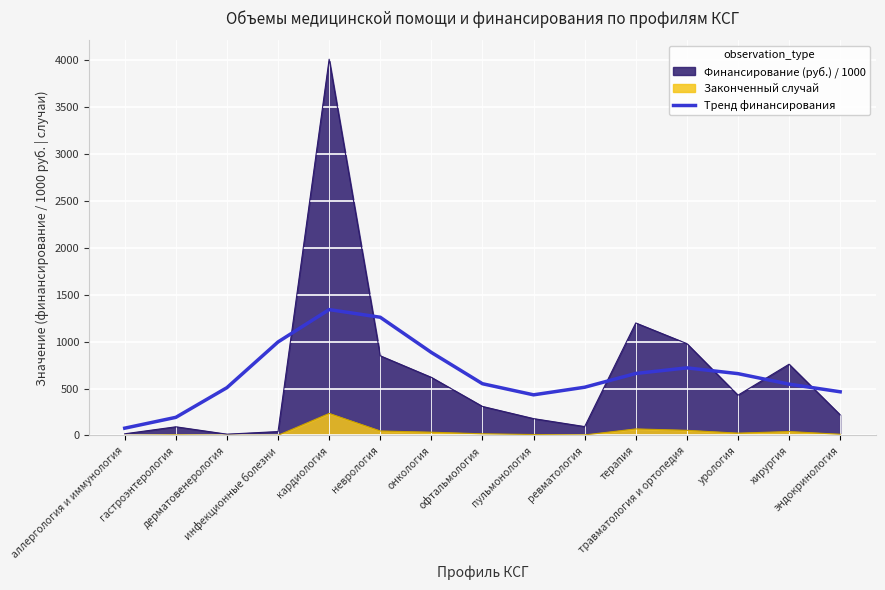

Which series has the largest range (max minus min)?

Финансирование (руб.) / 1000